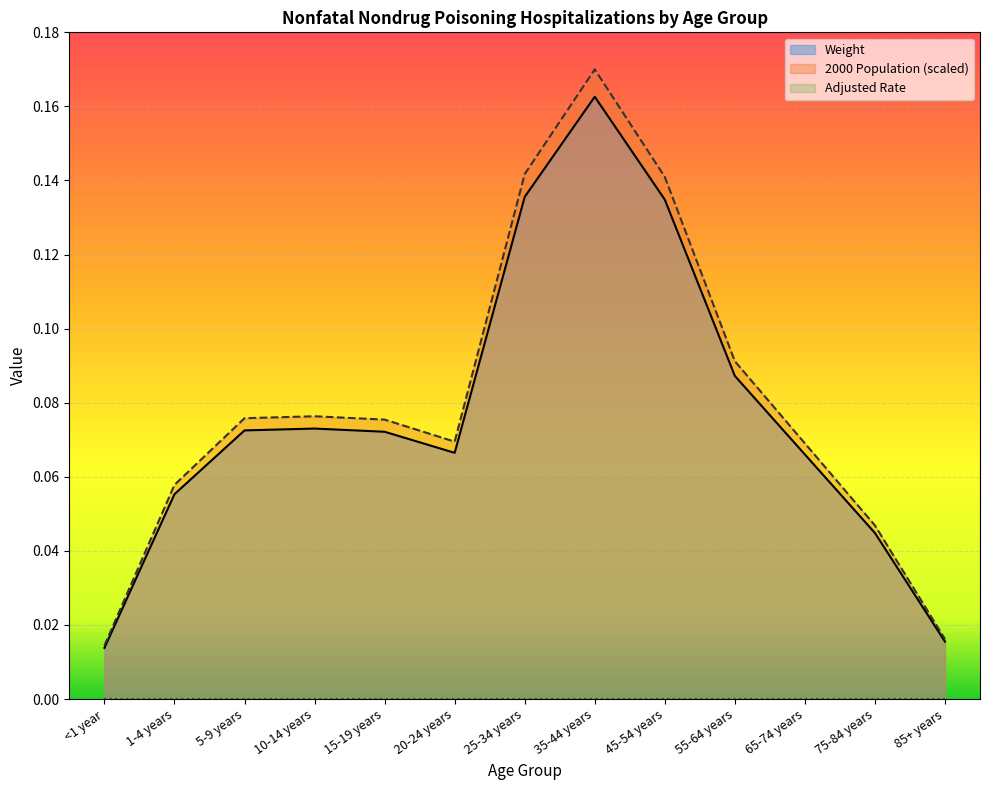

True or false: 2000 Population (scaled) and Weight intersect in this chart.

False